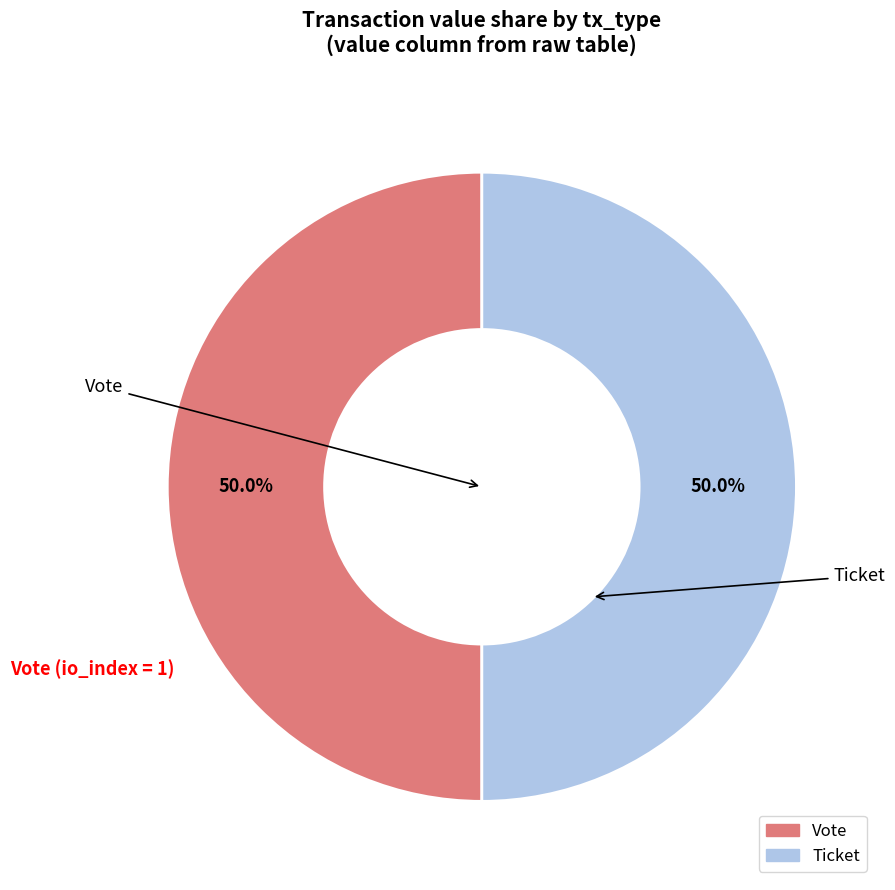

True or false: Ticket accounts for 10% of the total.

False